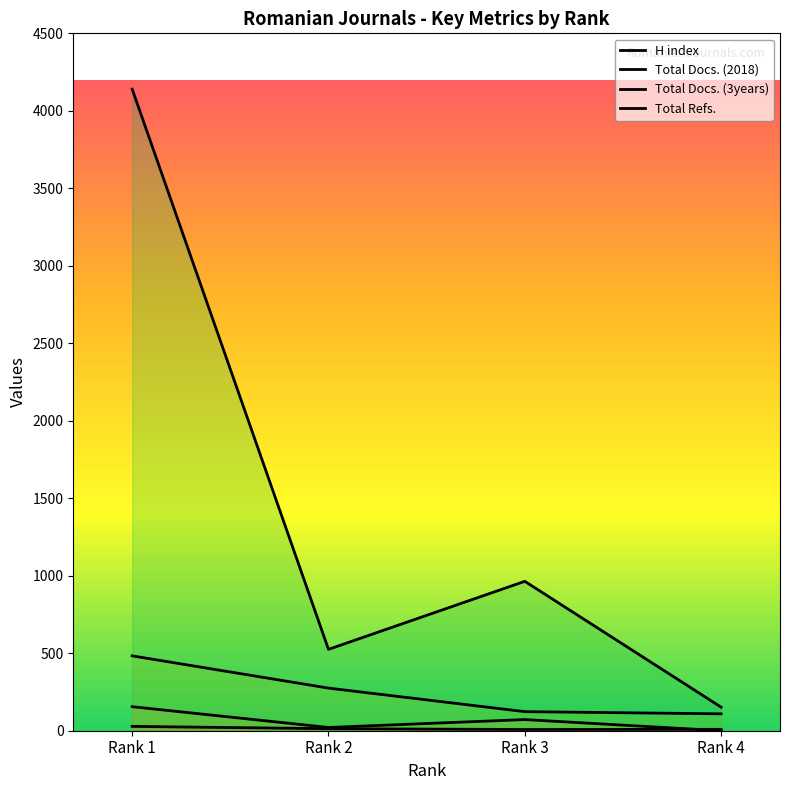

What is the total value across all series at Rank 1?

4806